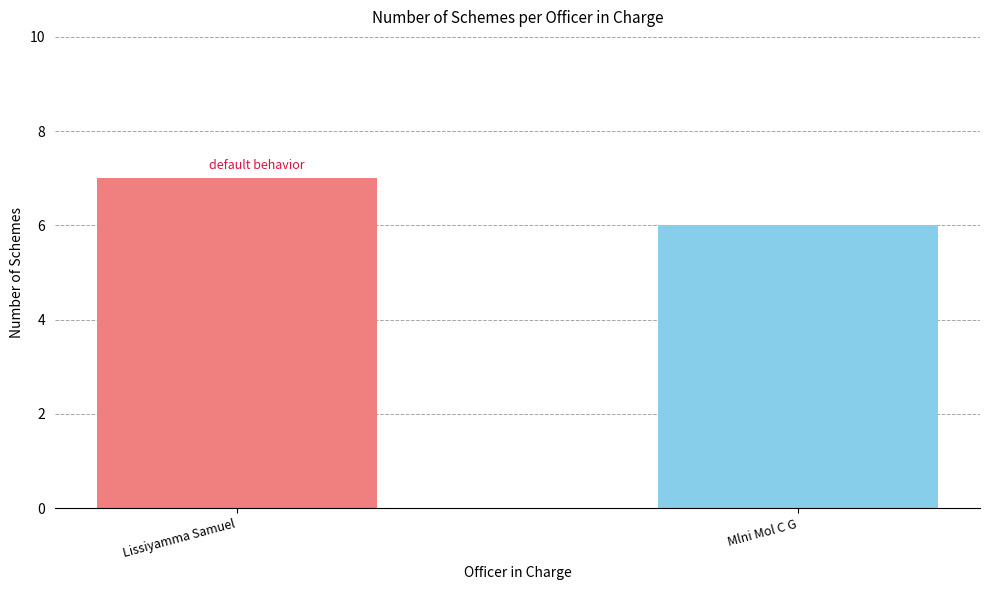

What is the change in value from Lissiyamma Samuel to Mlni Mol C G?

-1